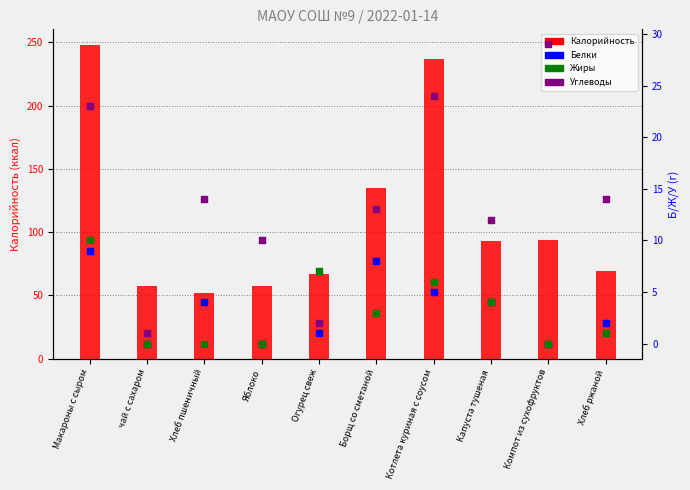

Which series reaches the minimum Y coordinate?

Белки